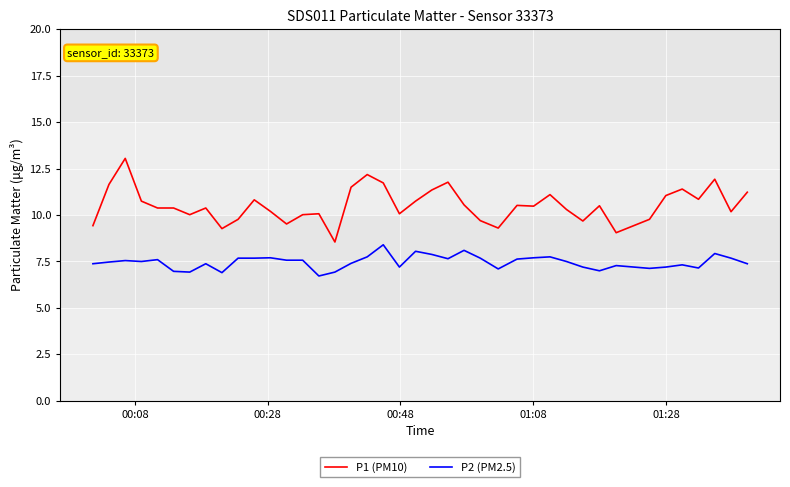

What is the highest value of the P2 (PM2.5) series?

8.4